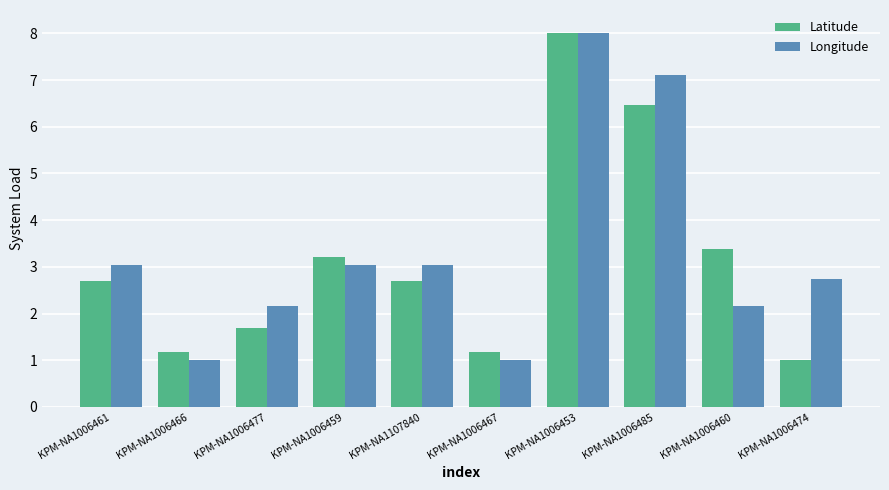

What is the difference between the Latitude values at KPM-NA1006466 and KPM-NA1006485?

5.3